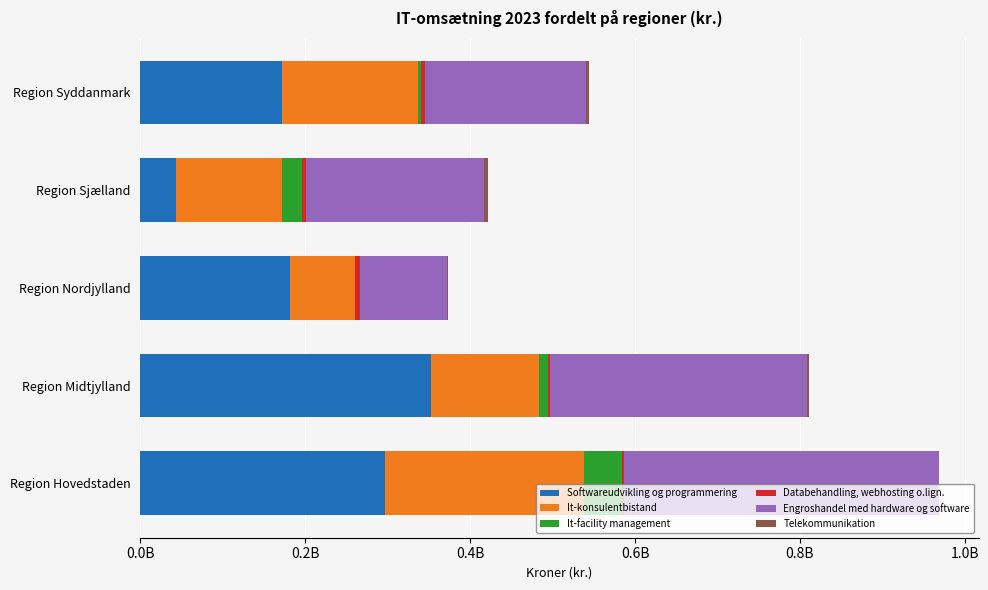

Rank the series by their maximum value, from lowest to highest.

Telekommunikation, Databehandling, webhosting o.lign., It-facility management, It-konsulentbistand, Softwareudvikling og programmering, Engroshandel med hardware og software